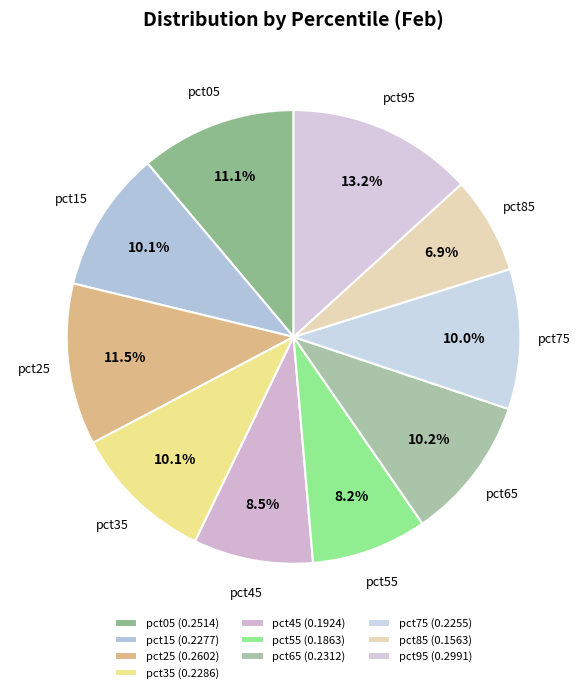

To the nearest percent, what portion does pct15 represent?

10%